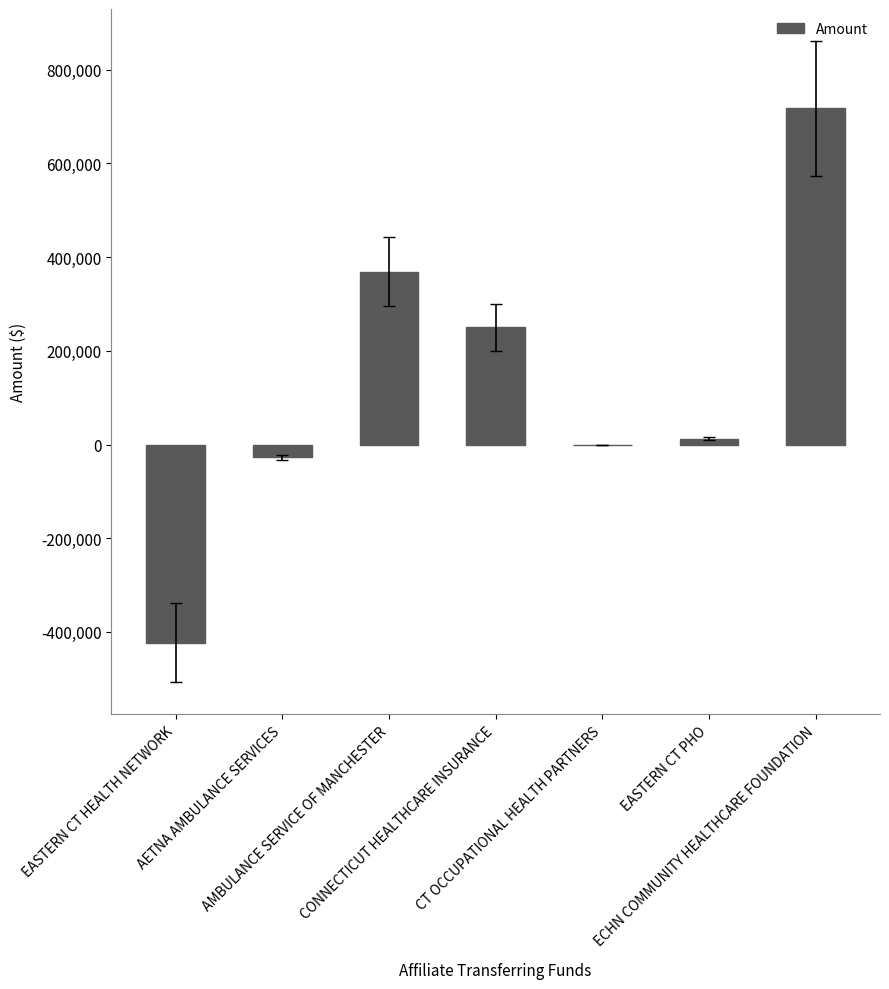

What is the maximum value shown in the chart?

717822